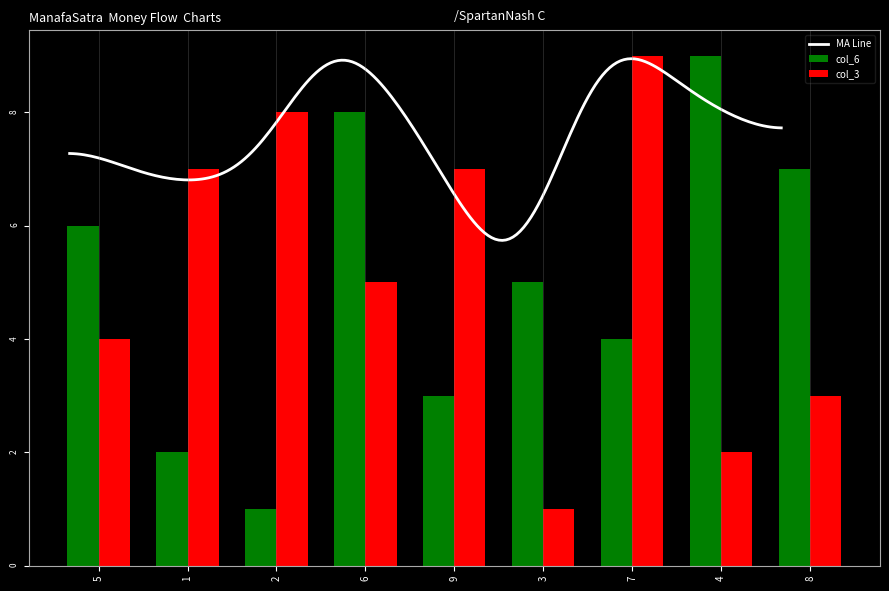

At which category is the sum across all series the highest?

6